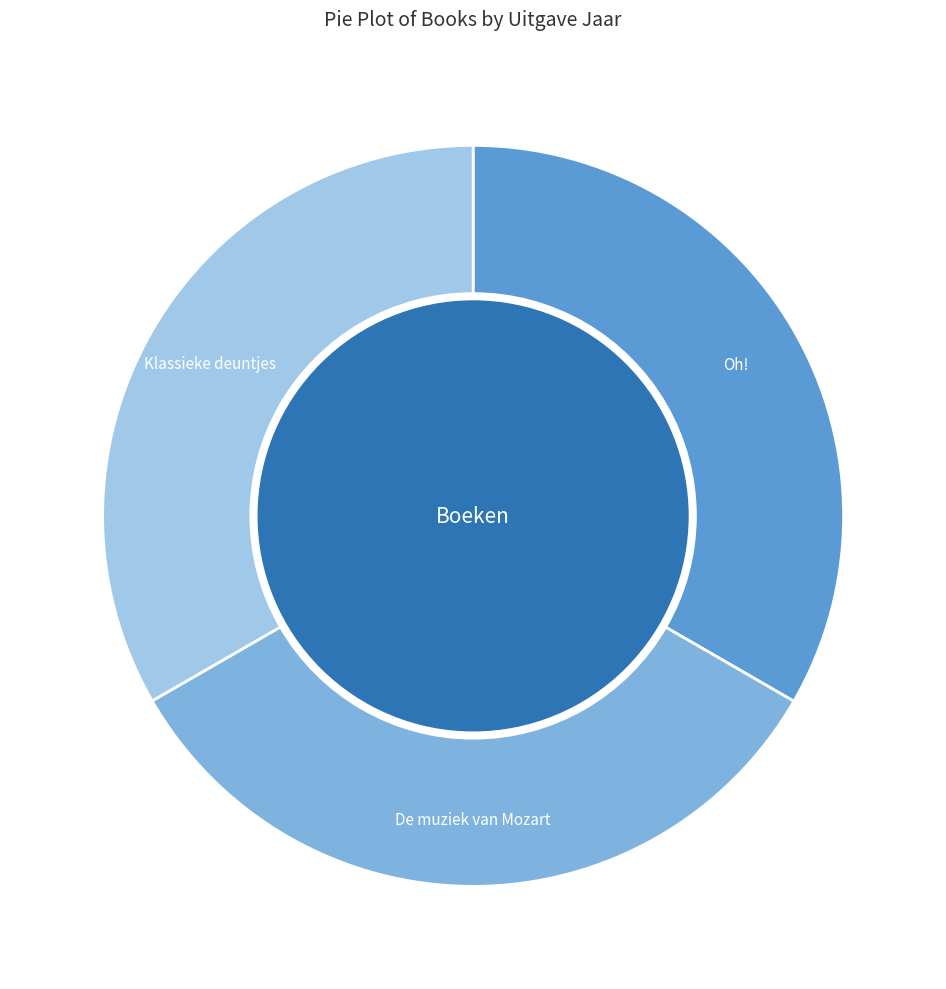

Does any single category account for the majority?

No